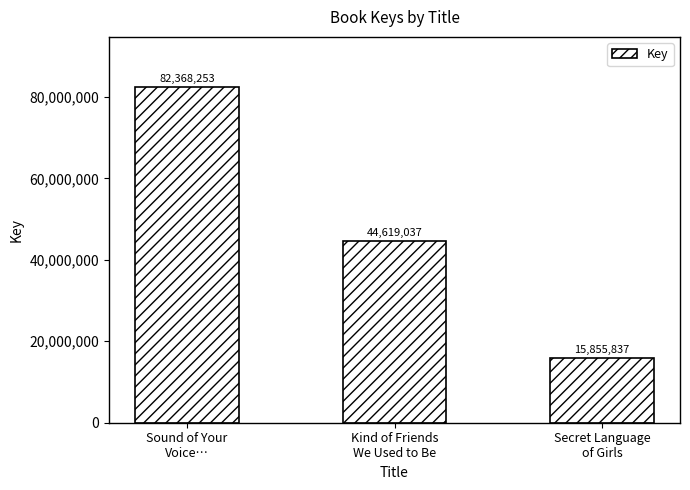

How many values are between 15855837 and 82368253?

3